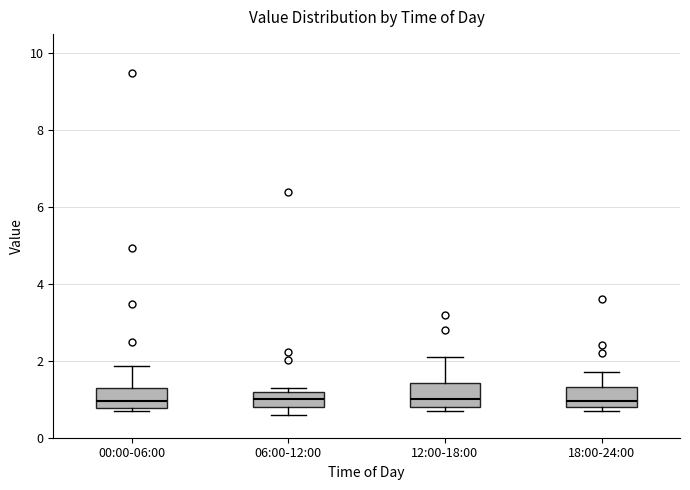

Reading left to right, read every box against the y-axis: the position of its median line, the range the box covers, and the ends of its whiskers. The values are not printed on the chart, so give them approximately, as read against the axis.

00:00-06:00: median 1.0, box 0.8 to 1.4, whiskers 0.8 (just below the box's lower edge) to 1.8
06:00-12:00: median 1.0, box 0.8 to 1.2, whiskers 0.6 to 1.4
12:00-18:00: median 1.0, box 0.8 to 1.4, whiskers 0.8 (just below the box's lower edge) to 2.2
18:00-24:00: median 1.0, box 0.8 to 1.4, whiskers 0.8 (just below the box's lower edge) to 1.8